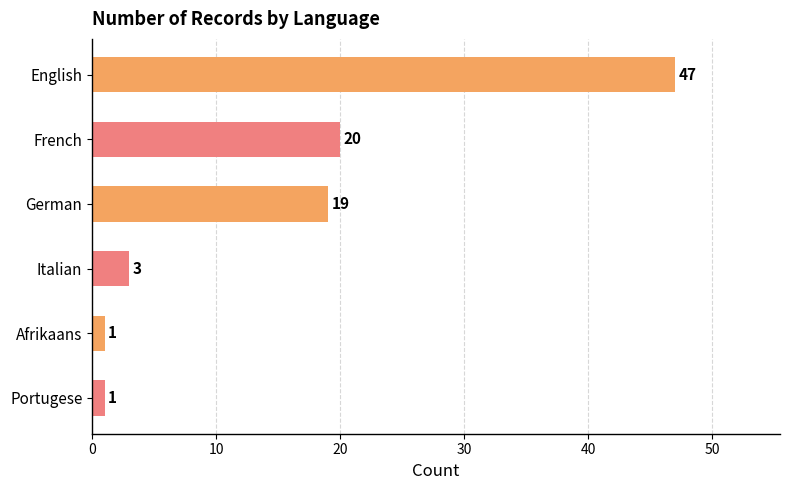

What is the sum of all values?

91